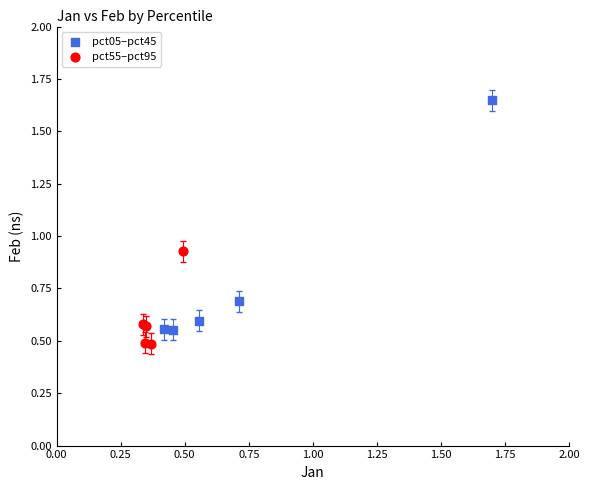

Which series has the largest Y range (max minus min)?

pct05–pct45